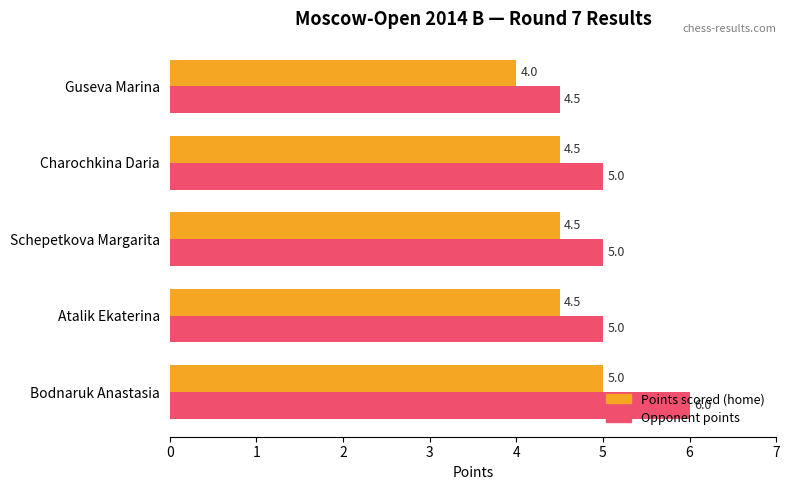

What is the spread (max minus min) of values at Atalik Ekaterina?

0.5